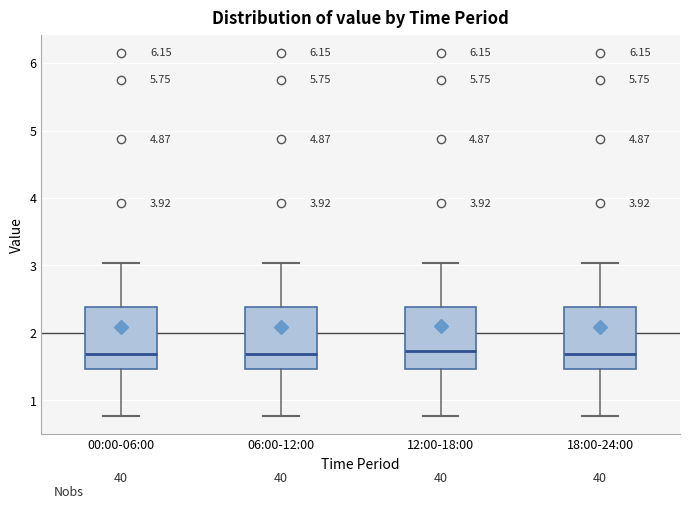

Where is the lower edge of the box for 12:00-18:00 on the y-axis? The values are not printed on the chart, so give them approximately, as read against the axis.

1.5